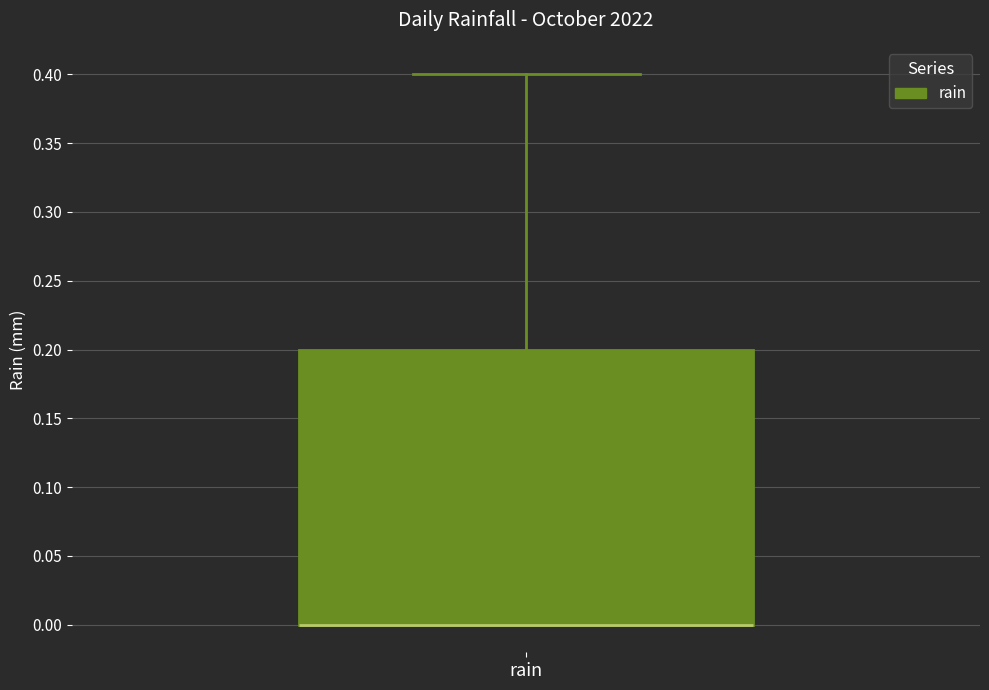

Where is the lower edge of the box for rain on the y-axis? The values are not printed on the chart, so give them approximately, as read against the axis.

0.0